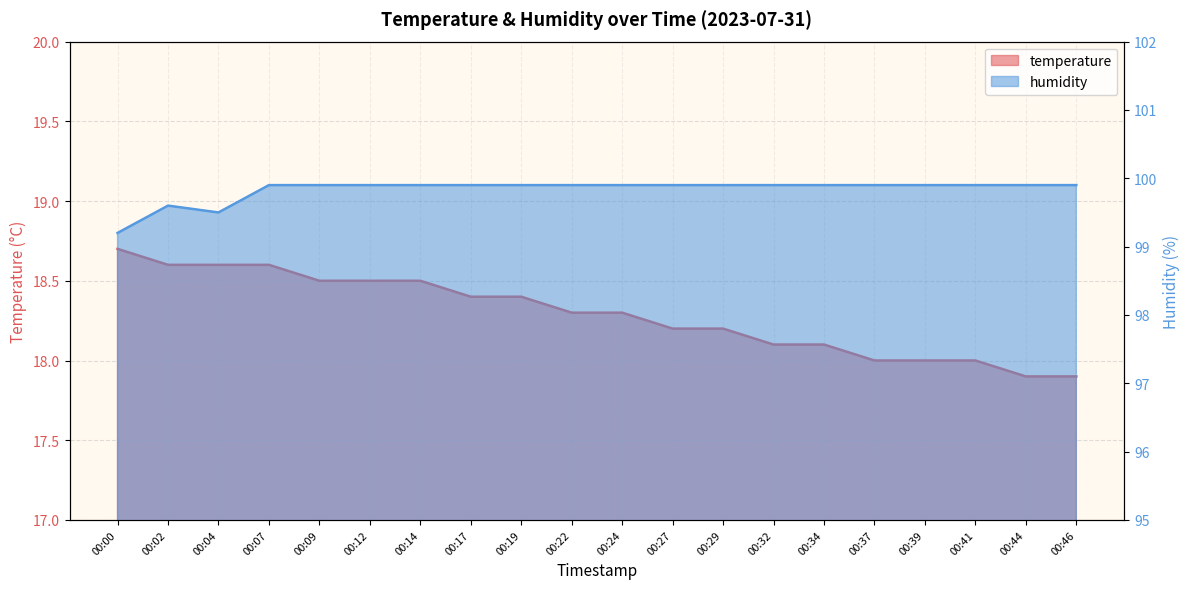

What is the sum of all temperature values?

365.8